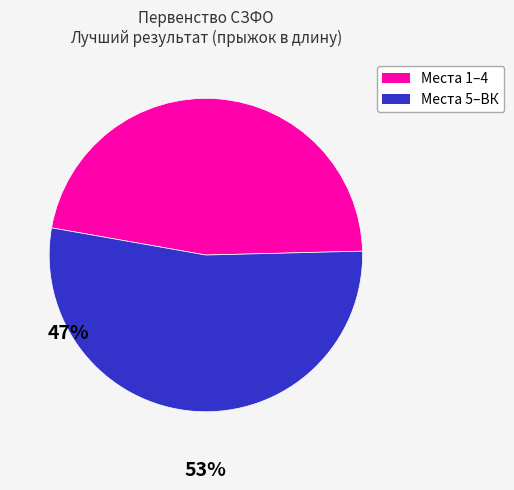

Is the sum of Места 1–4 and Места 5–ВК greater than half?

Yes